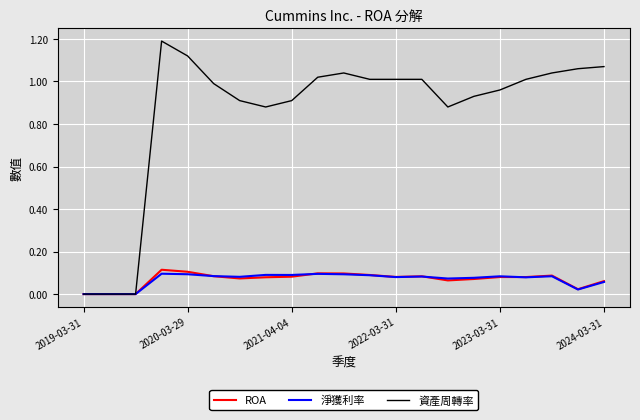

Which series has the widest spread of values?

資產周轉率